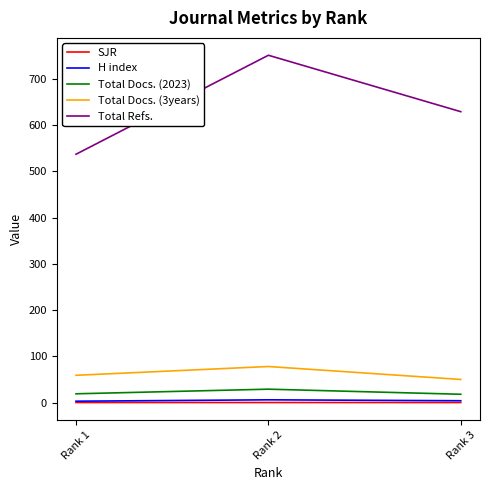

Which category has the lowest value in the Total Docs. (3years) series?

Rank 3